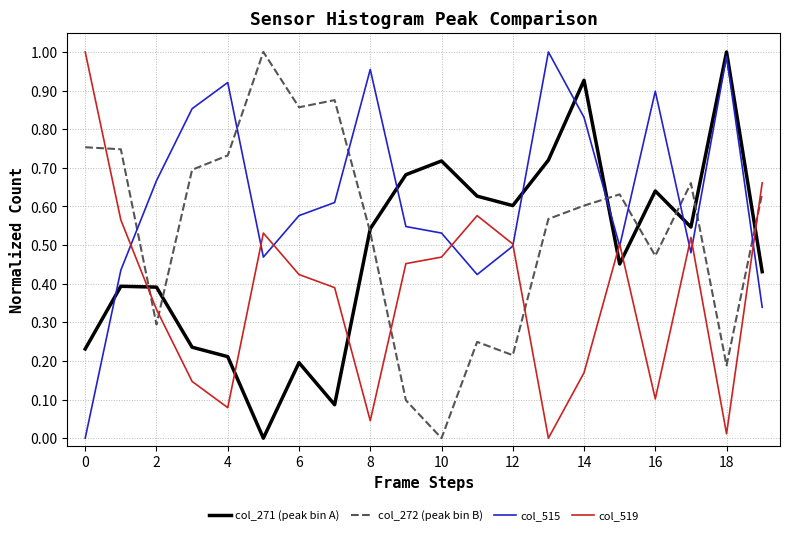

List the series in order of their overall mean, highest first.

col_515, col_272 (peak bin B), col_271 (peak bin A), col_519